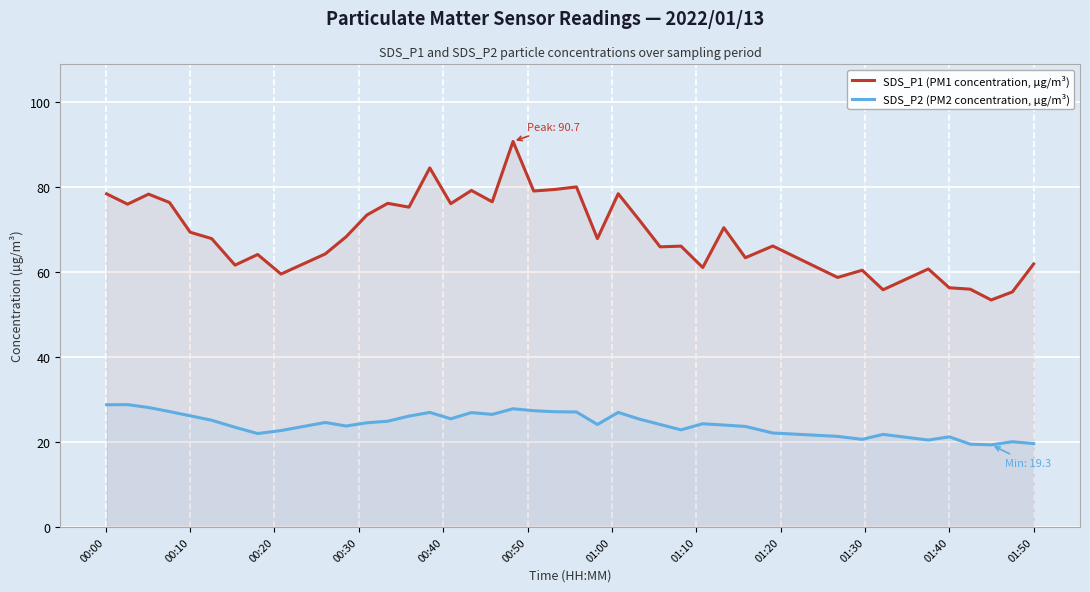

What is the minimum value for SDS_P2 (PM2 concentration, µg/m³)?

19.3